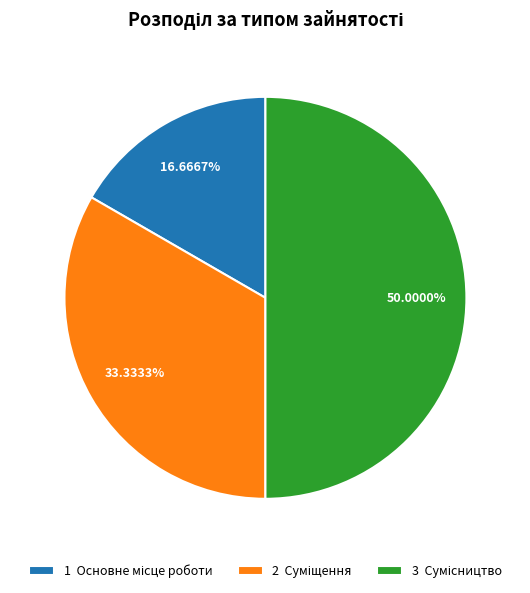

Count the number of slices in the pie.

3